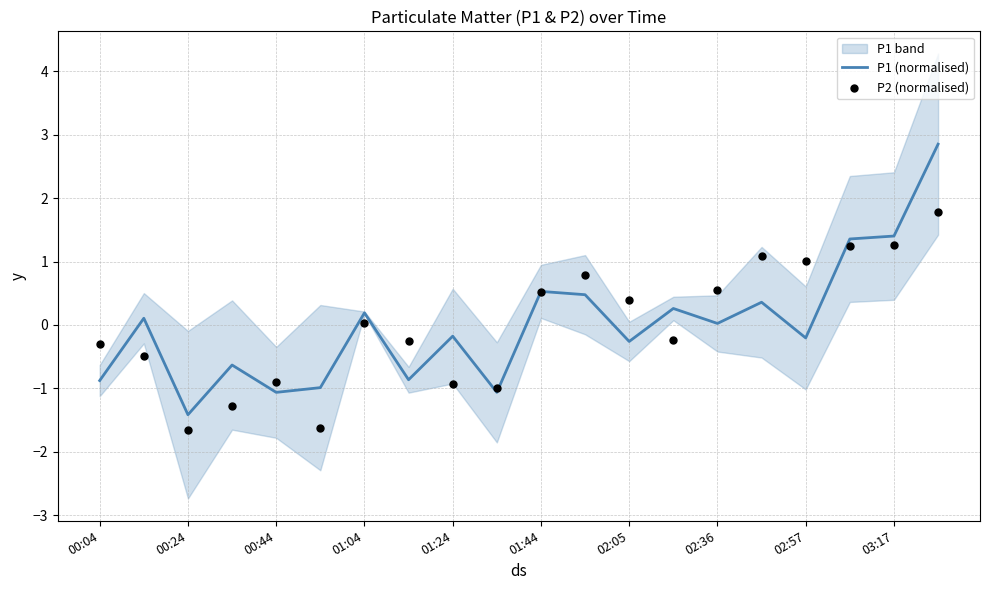

At how many categories does at least one series exceed 1?

5